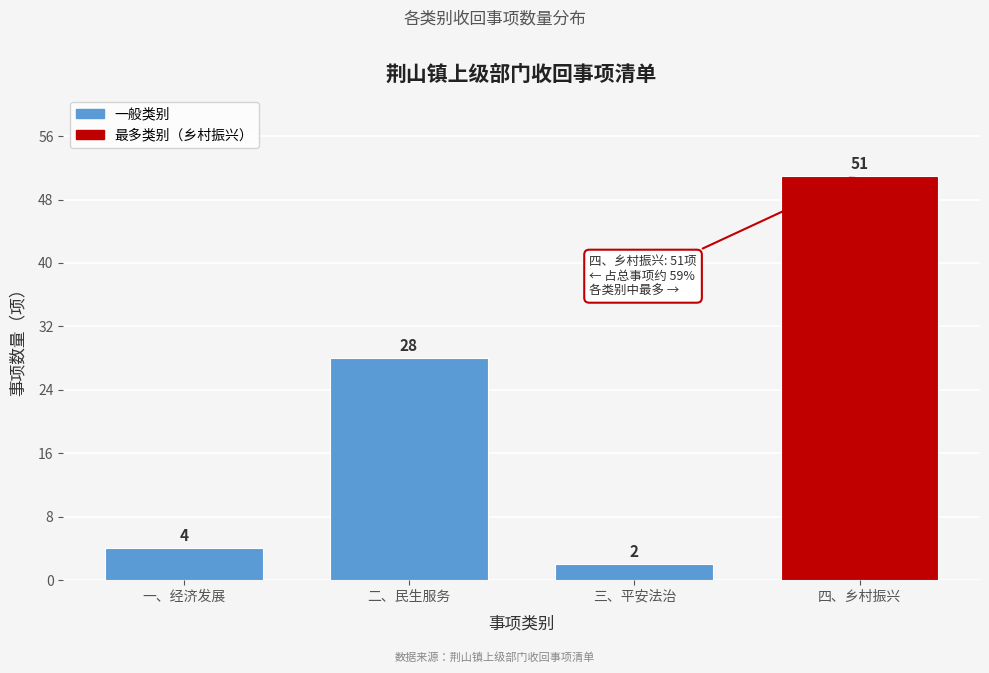

Reading left to right, transcribe all the data shown in this chart.

一、经济发展=4	二、民生服务=28	三、平安法治=2	四、乡村振兴=51